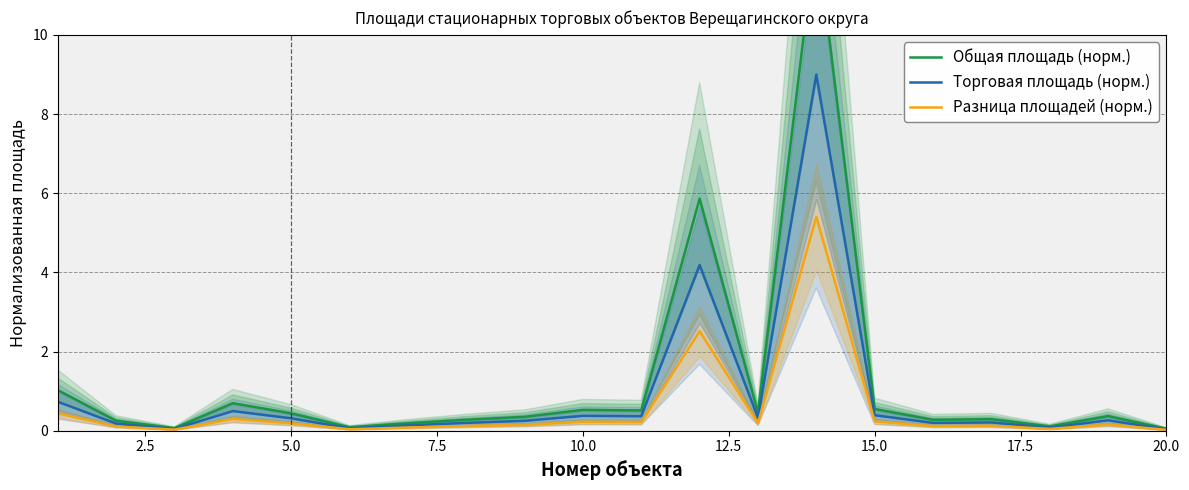

Which series has the widest spread of values?

Общая площадь (норм.)